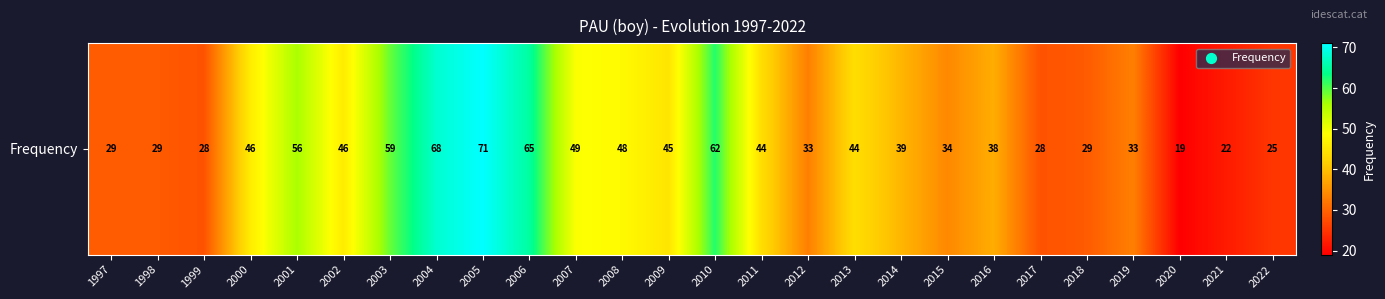

List the labels in order of value, largest first.

2005, 2004, 2006, 2010, 2003, 2001, 2007, 2008, 2000, 2002, 2009, 2011, 2013, 2014, 2016, 2015, 2012, 2019, 1997, 1998, 2018, 1999, 2017, 2022, 2021, 2020